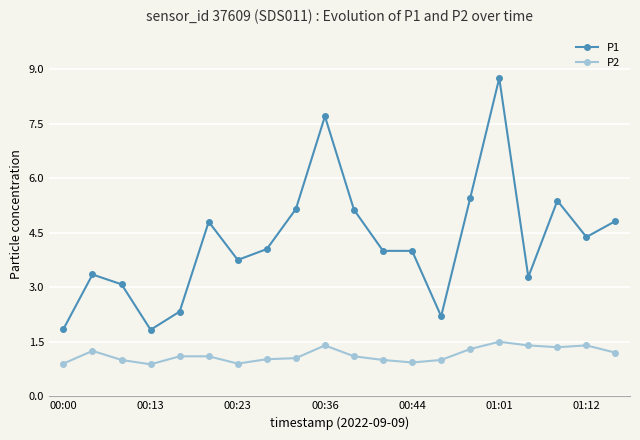

True or false: P2 has more than 2 interior local peaks.

True